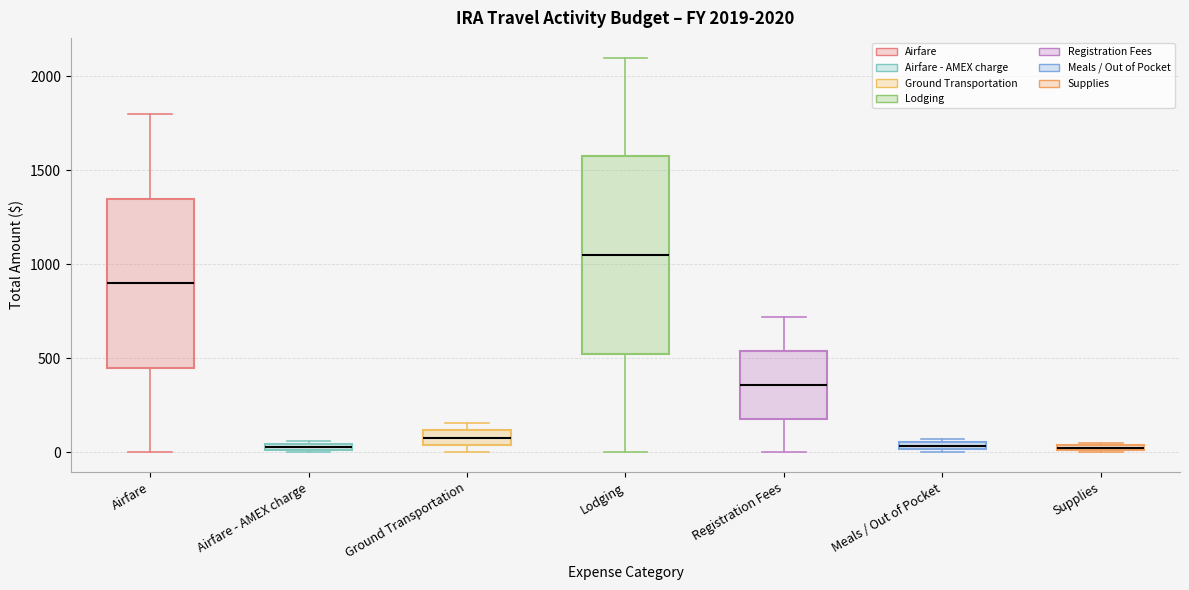

Comparing the boxes themselves (not the whiskers), which one is the tallest?

Lodging